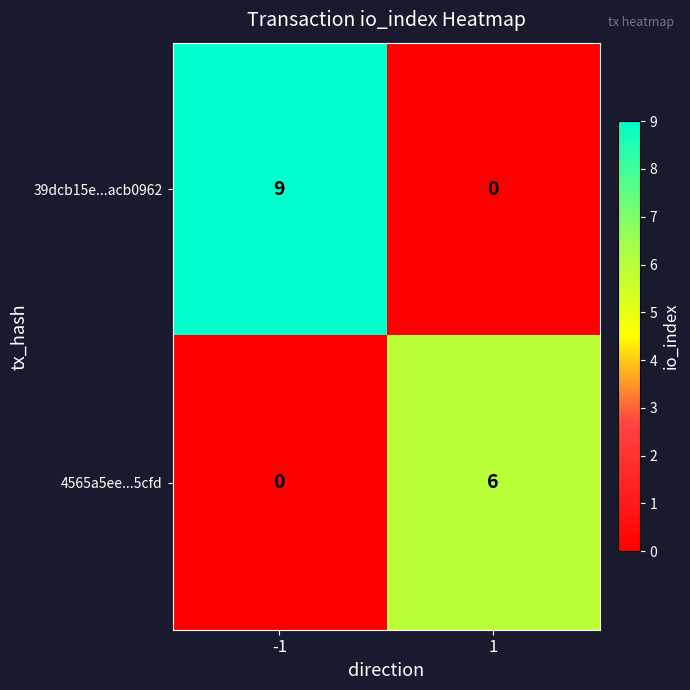

Which series changed the most between -1 and 1?

39dcb15e...acb0962